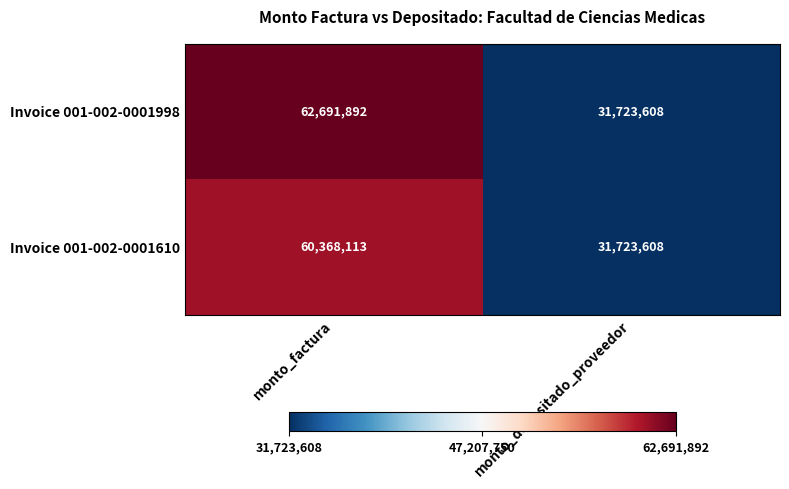

What is the sum of the Invoice 001-002-0001610 values at monto_depositado_proveedor and monto_factura?

92091721